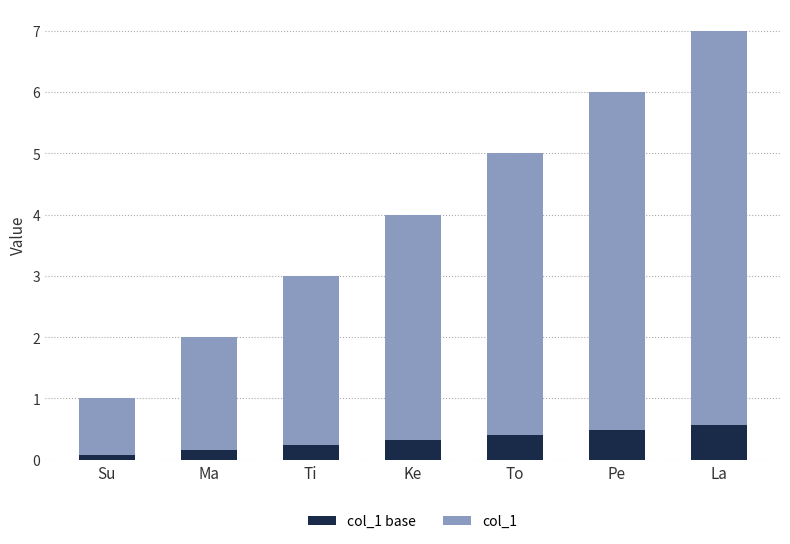

What is the total value across all series at Ke?

4.0